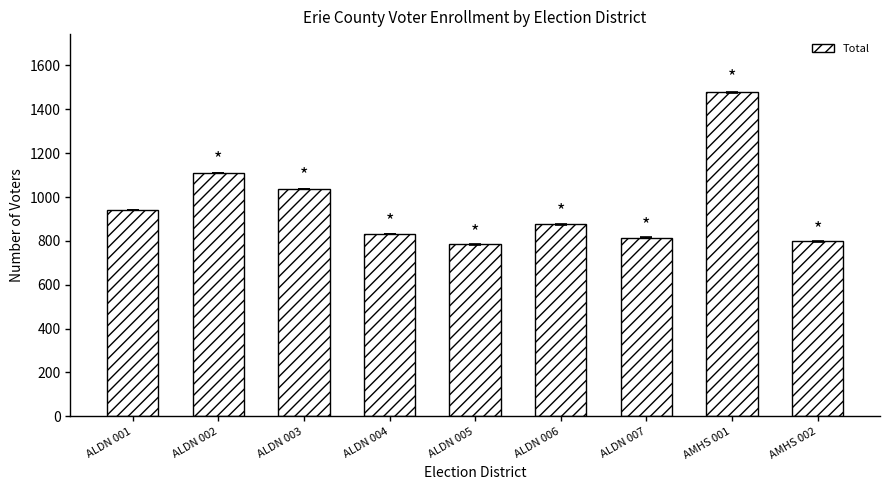

Reading left to right, list all the values displayed in this chart.

ALDN 001=942	ALDN 002=1111	ALDN 003=1038	ALDN 004=830	ALDN 005=784	ALDN 006=875	ALDN 007=815	AMHS 001=1477	AMHS 002=798